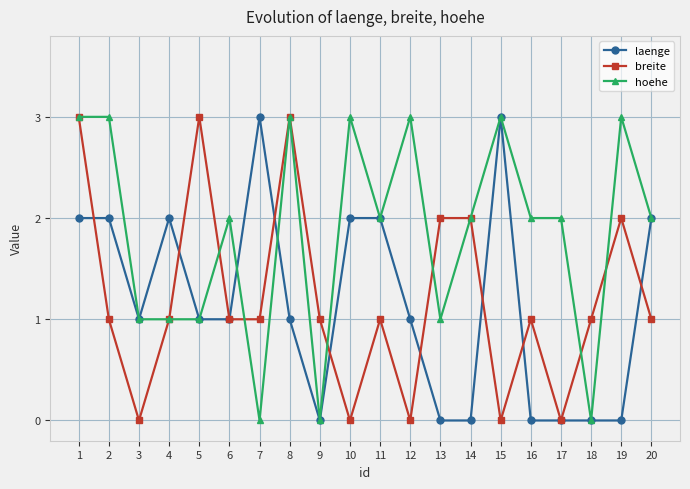

The value of laenge at 16 is 2. True or false?

False